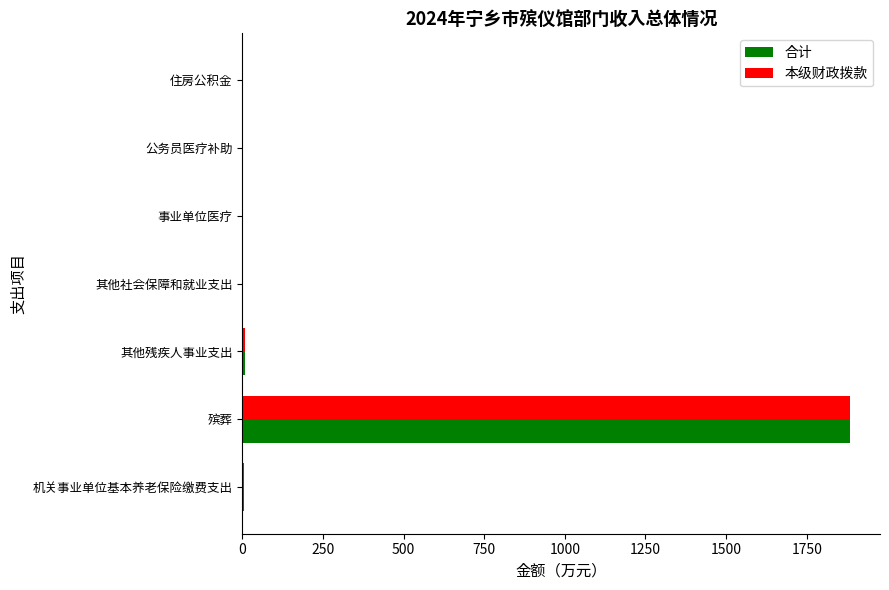

What is the highest value of the 合计 series?

1882.8